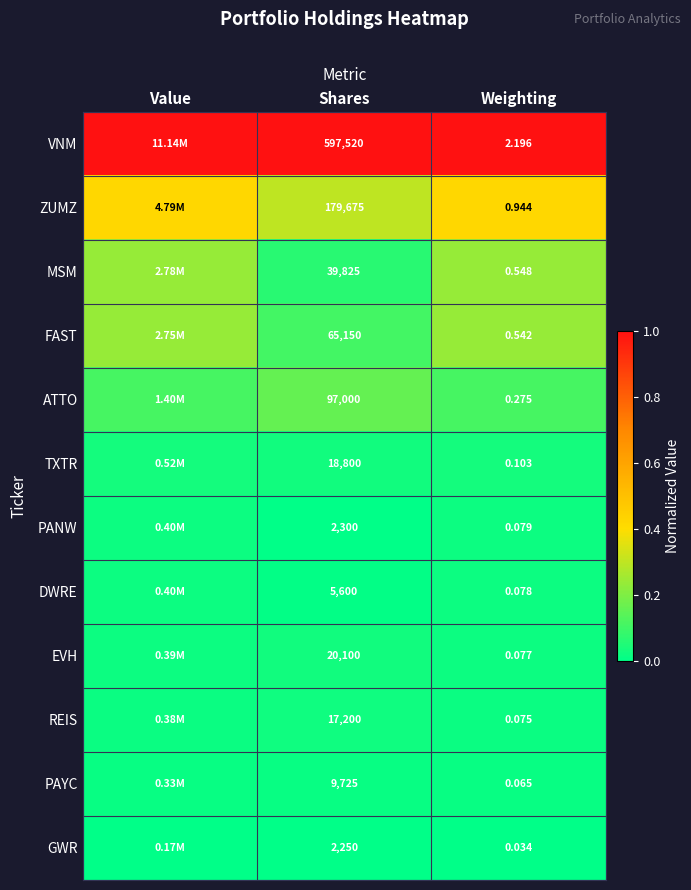

How many distinct data groups are displayed?

12